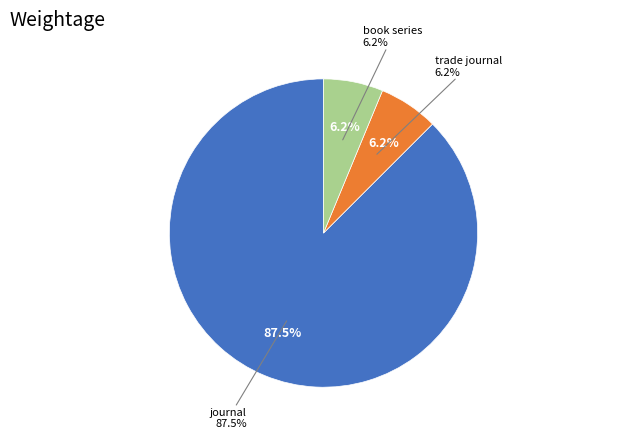

Which slice is the smallest?

trade journal